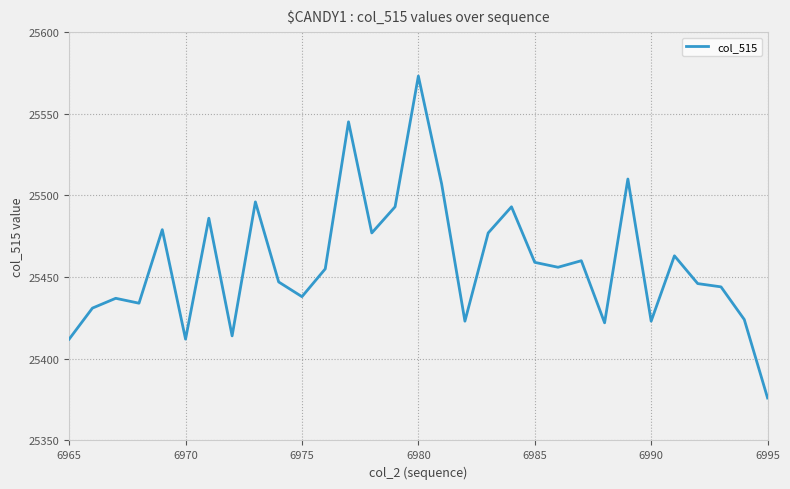

What is the difference between the maximum and minimum values?

197